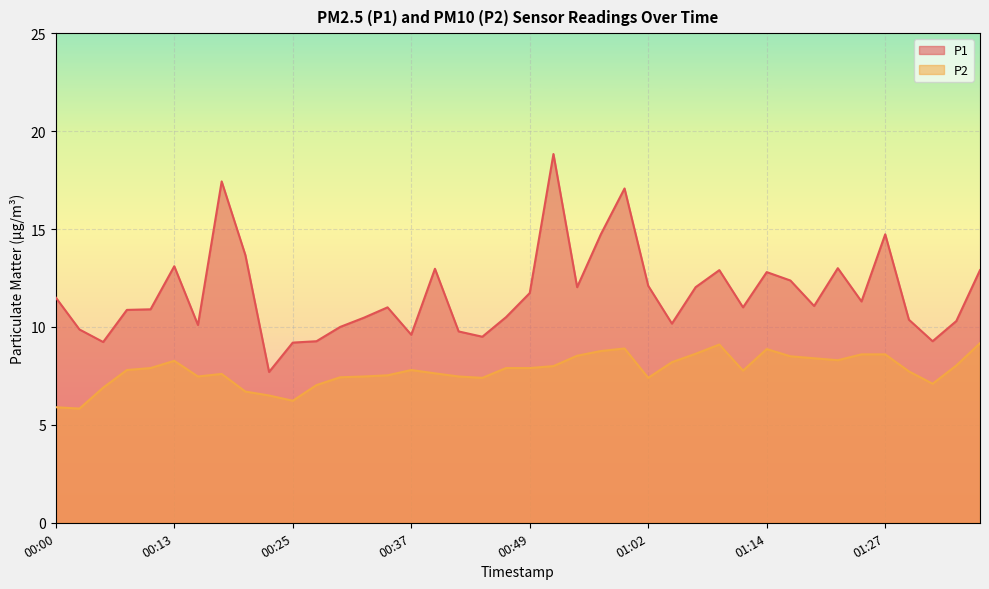

What is the difference between the P1 values at 01:31 and 00:42?

0.5